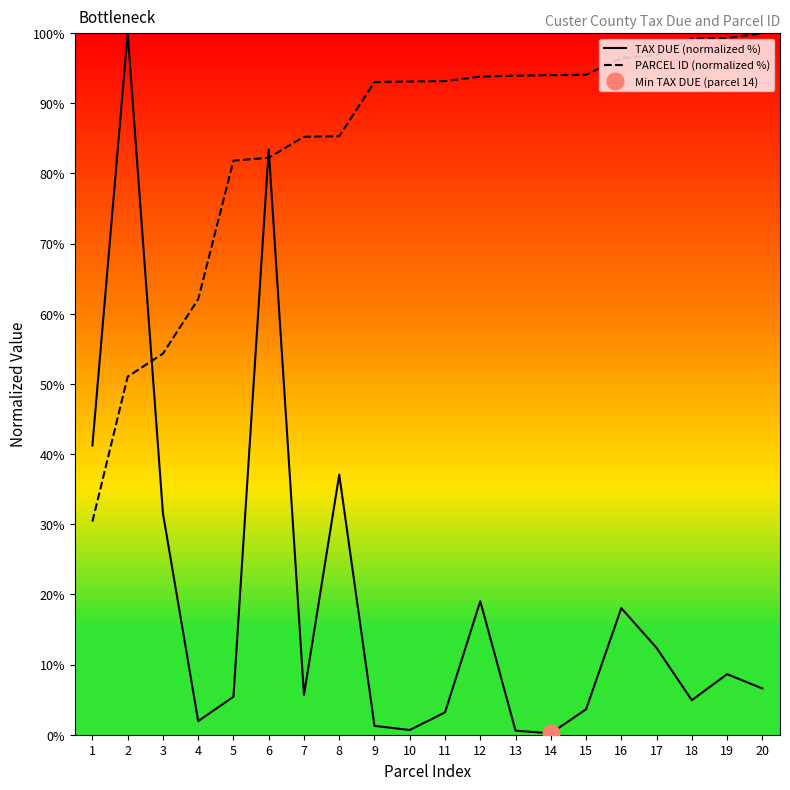

Reading right to left, transcribe all the data shown in this chart.

TAX DUE (normalized %): 6.6	8.6	4.9	12.4	18.0	3.6	0.2	0.6	19.0	3.2	0.7	1.3	37.1	5.7	83.4	5.4	1.9	31.6	100.0	41.2
PARCEL ID (normalized %): 100.0	99.3	99.2	96.9	96.4	94.1	94.0	93.9	93.8	93.2	93.1	93.0	85.3	85.2	82.2	81.8	62.1	54.3	51.0	30.4